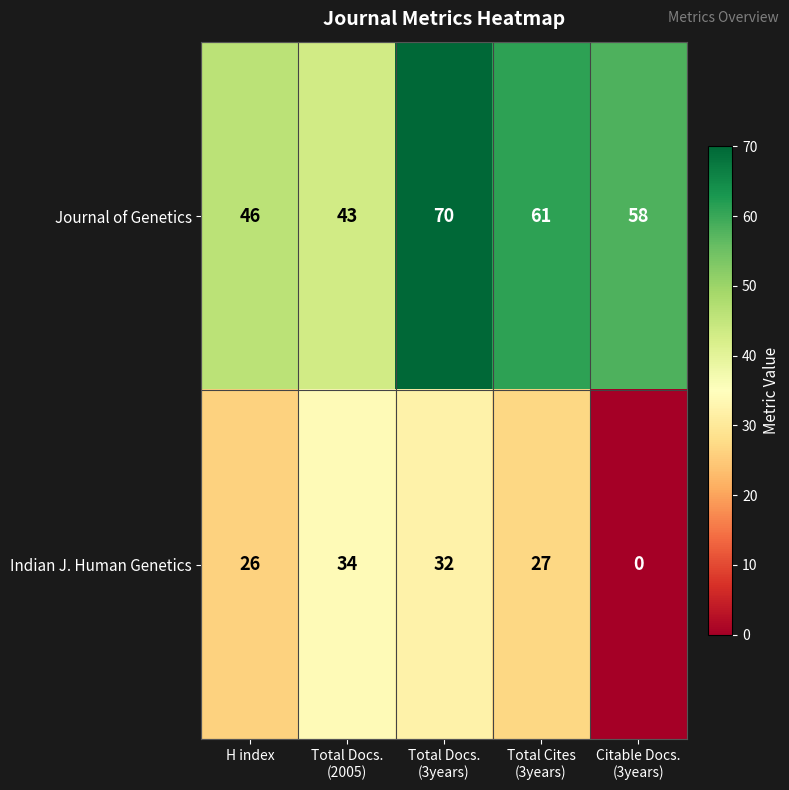

What is the spread (max minus min) of values at Total Docs.
(3years)?

38